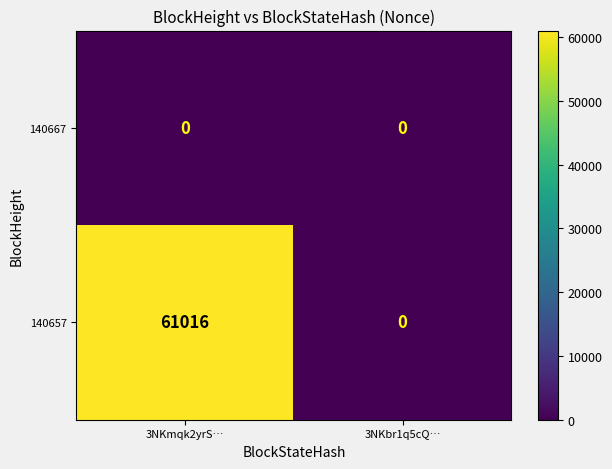

Rank the series by their maximum value, from highest to lowest.

140657, 140667